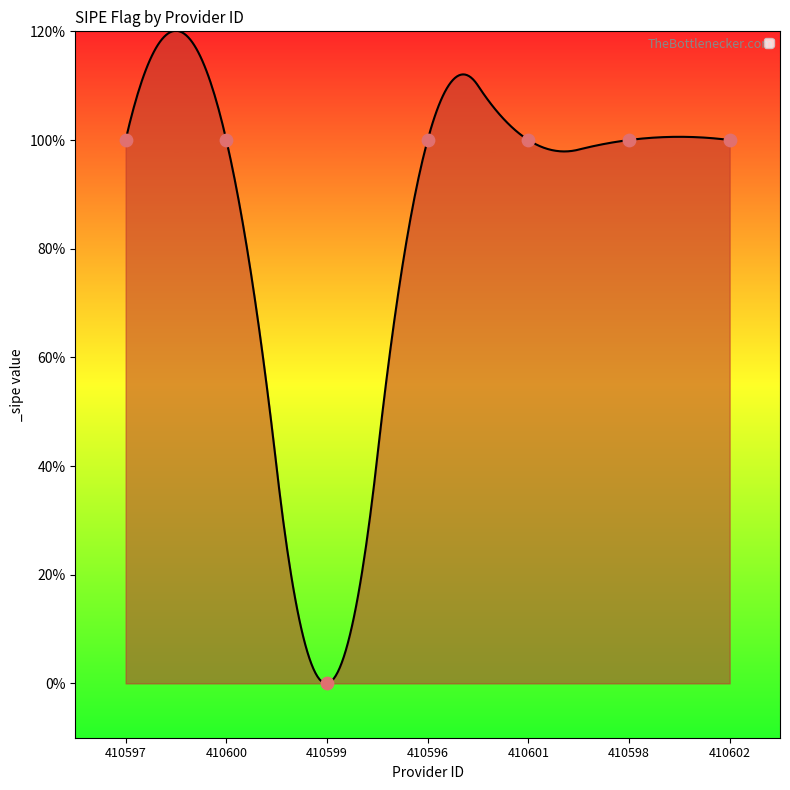

Between 410599 and 410600, which is larger?

410600